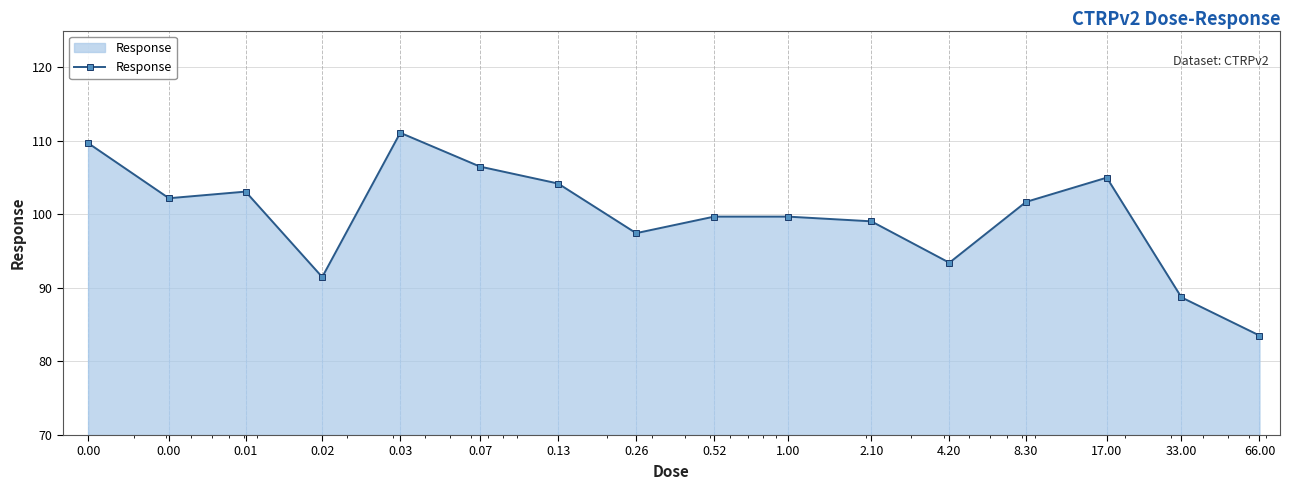

What is the maximum value shown in the chart?

111.1